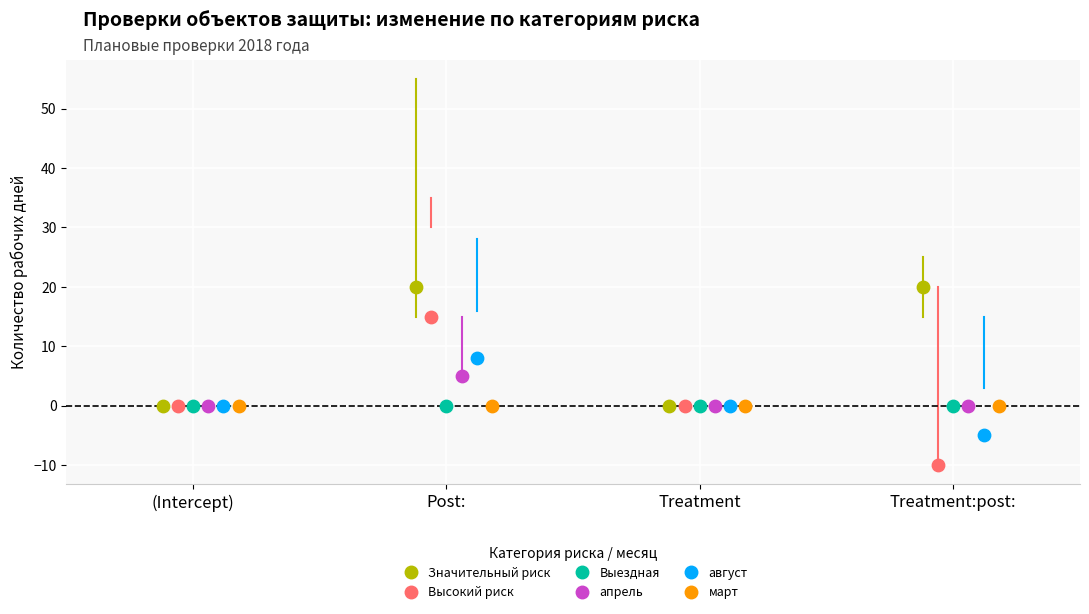

Which series contains the highest Y value?

Значительный риск